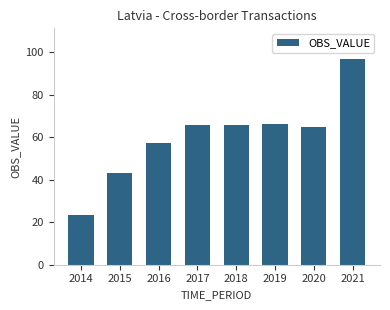

The value at 2018 is 18.6. True or false?

False